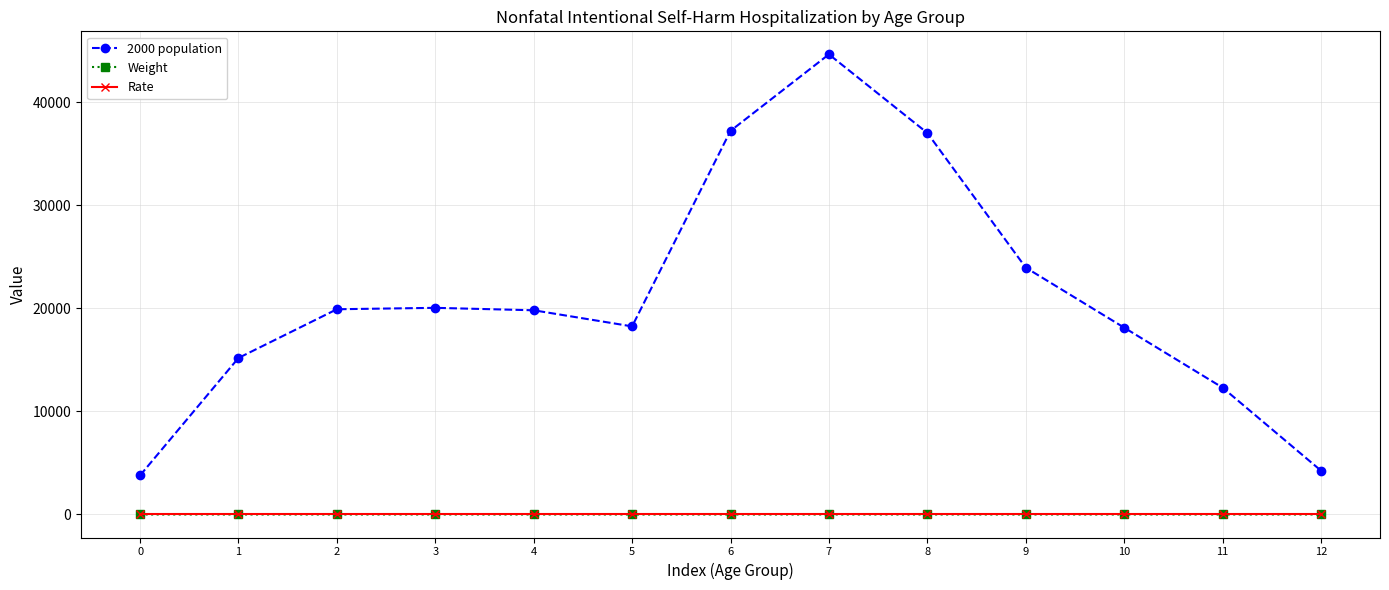

True or false: 2000 population and Rate cross at least once.

False